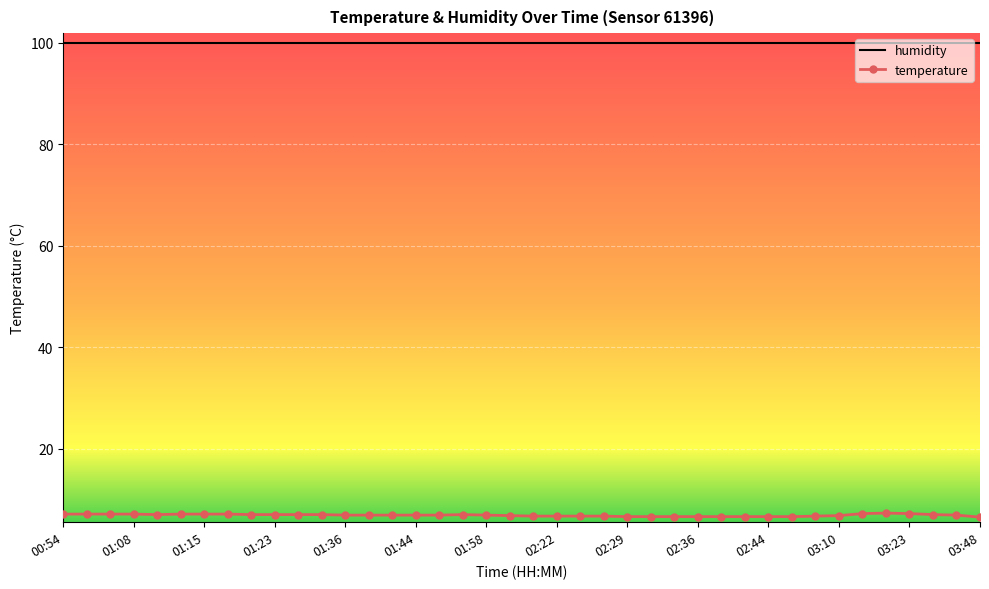

Which series has the largest range (max minus min)?

temperature